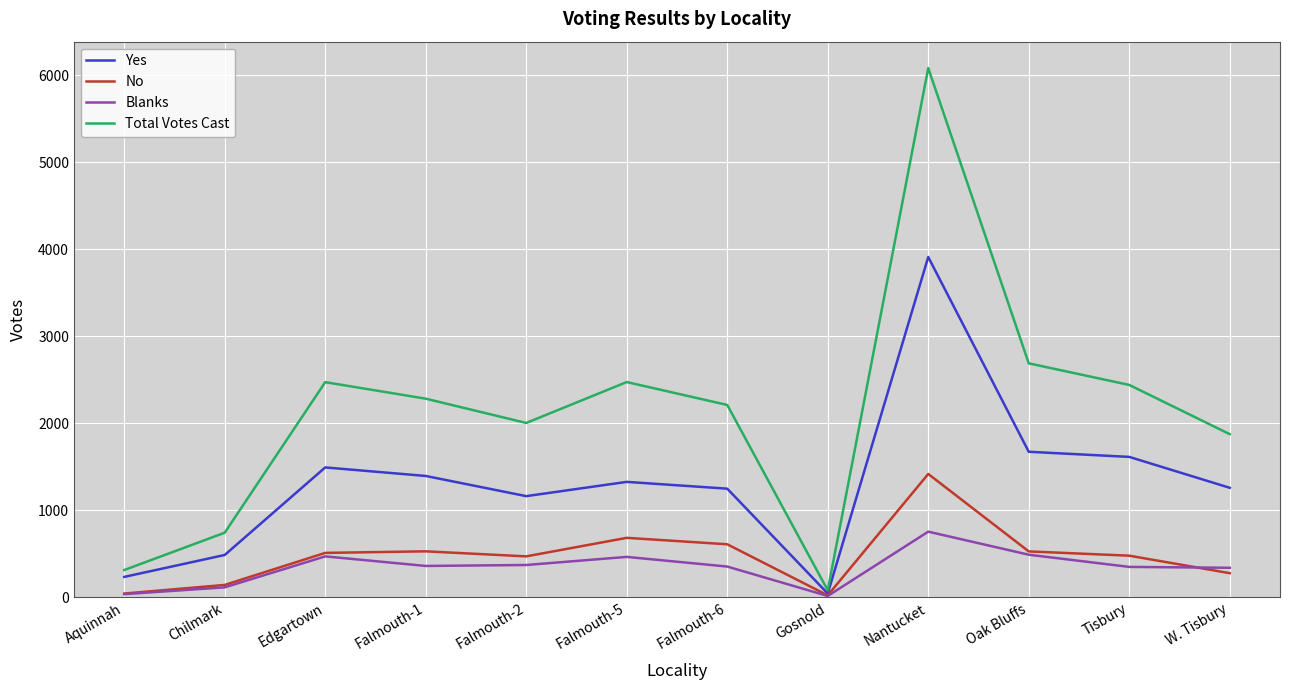

The value of No at Falmouth-1 is 528. True or false?

True